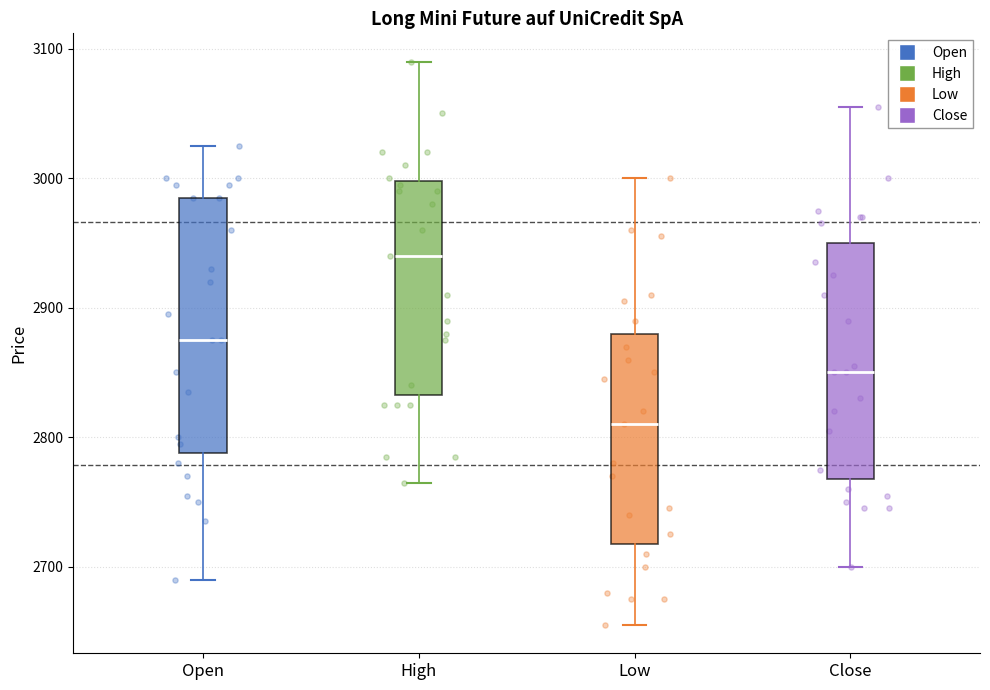

Reading left to right, transcribe this box plot: for each box, give where its median line is, the range the box spans, and where its two whiskers end, as read against the y-axis. The values are not printed on the chart, so give them approximately, as read against the axis.

Open: median 2880, box 2790 to 2990, whiskers 2690 to 3030
High: median 2940, box 2830 to 3000, whiskers 2770 to 3090
Low: median 2810, box 2720 to 2880, whiskers 2660 to 3000
Close: median 2850, box 2770 to 2950, whiskers 2700 to 3060